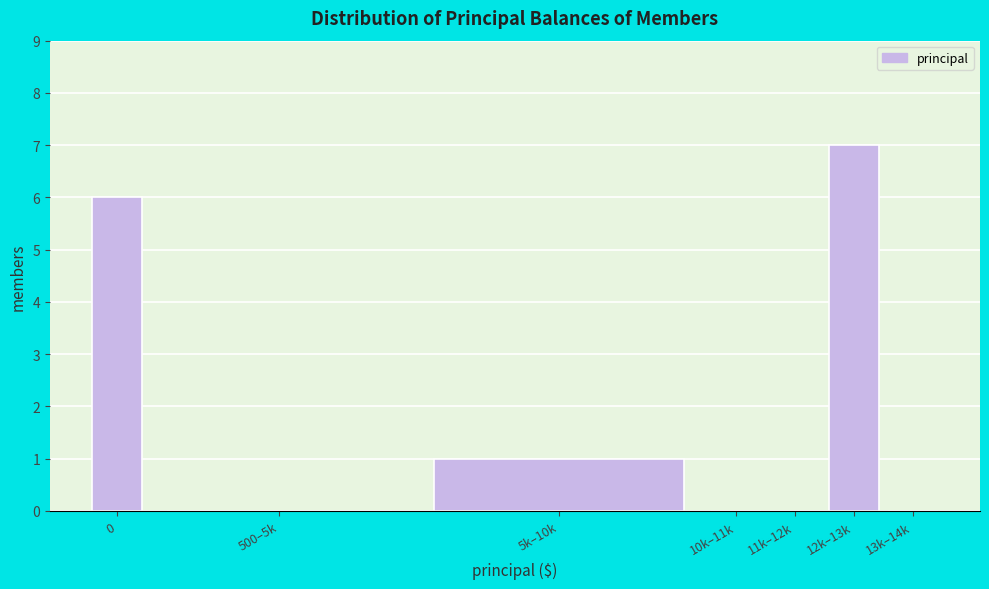

Reading left to right, transcribe all the data shown in this chart.

0=6	500–5k=0	5k–10k=1	10k–11k=0	11k–12k=0	12k–13k=7	13k–14k=0